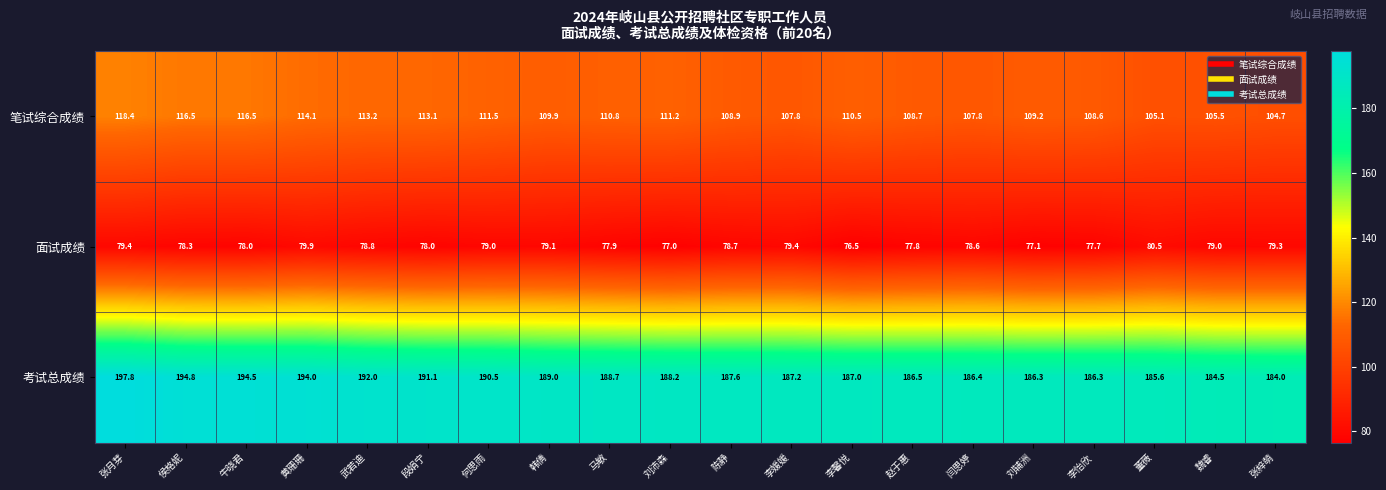

What is the difference between the 考试总成绩 values at 马敏 and 张梓萌?

4.7